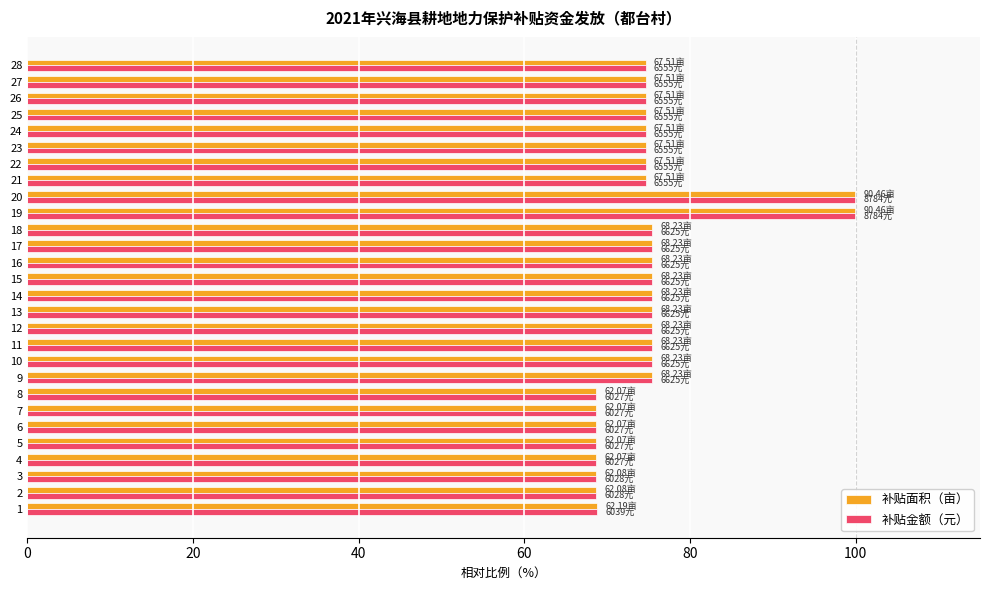

What is the average value of the 补贴金额（元） series?

75.0